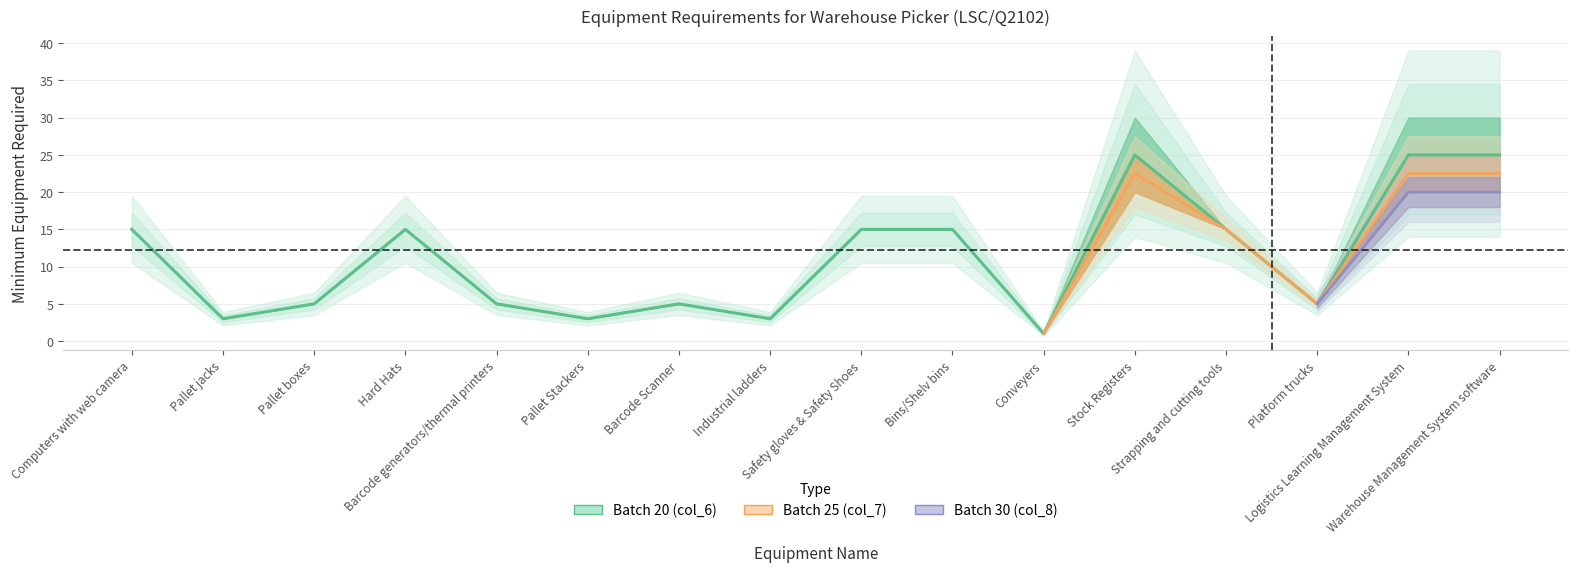

True or false: Batch 30 (col_8) and Batch 25 (col_7) cross at least once.

False